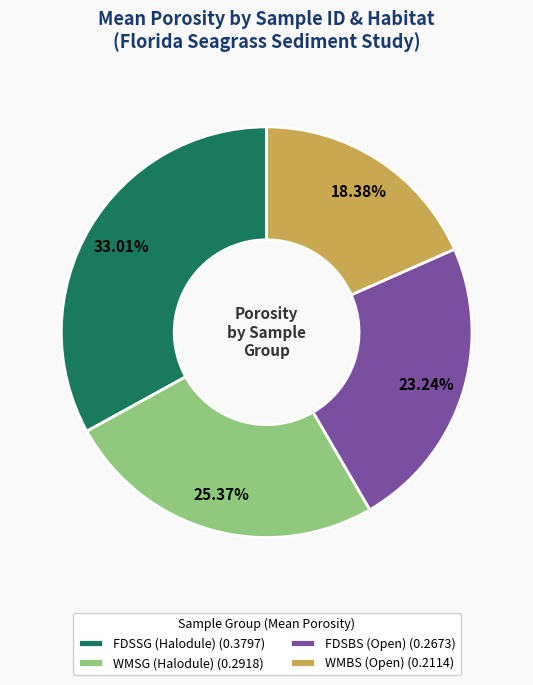

Which category has the smallest portion of the pie?

WMBS (Open)